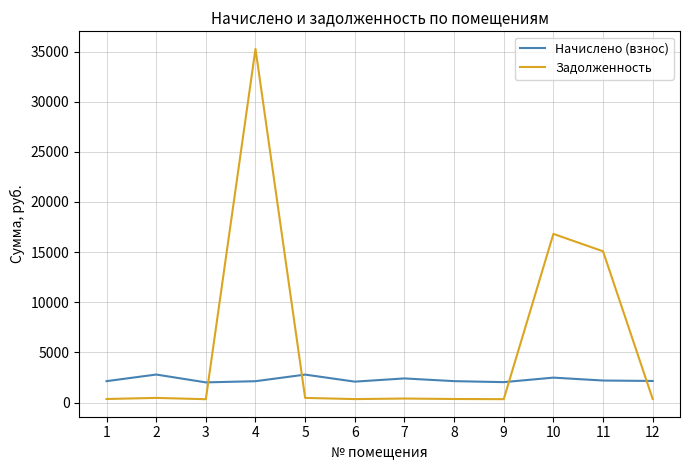

What is the difference between the second highest and minimum values in the Начислено (взнос) series?

775.7